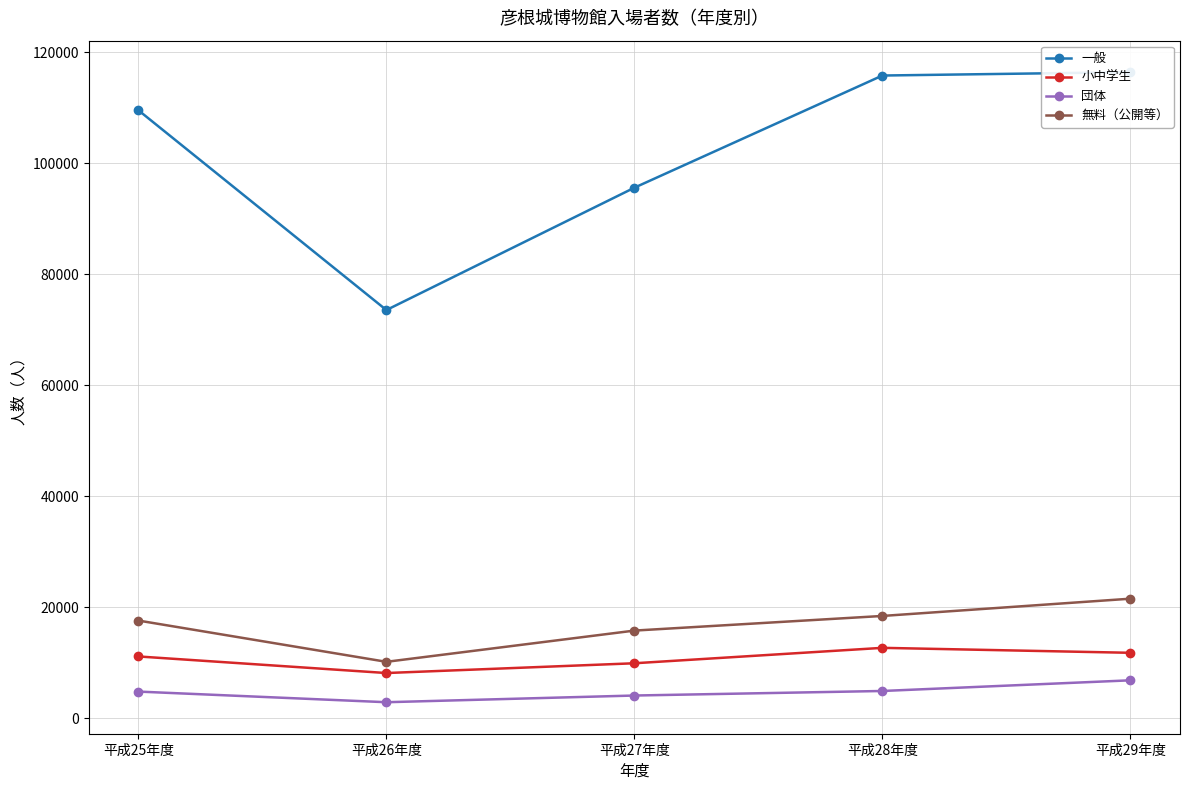

How many values in the 団体 series exceed 4825?

2